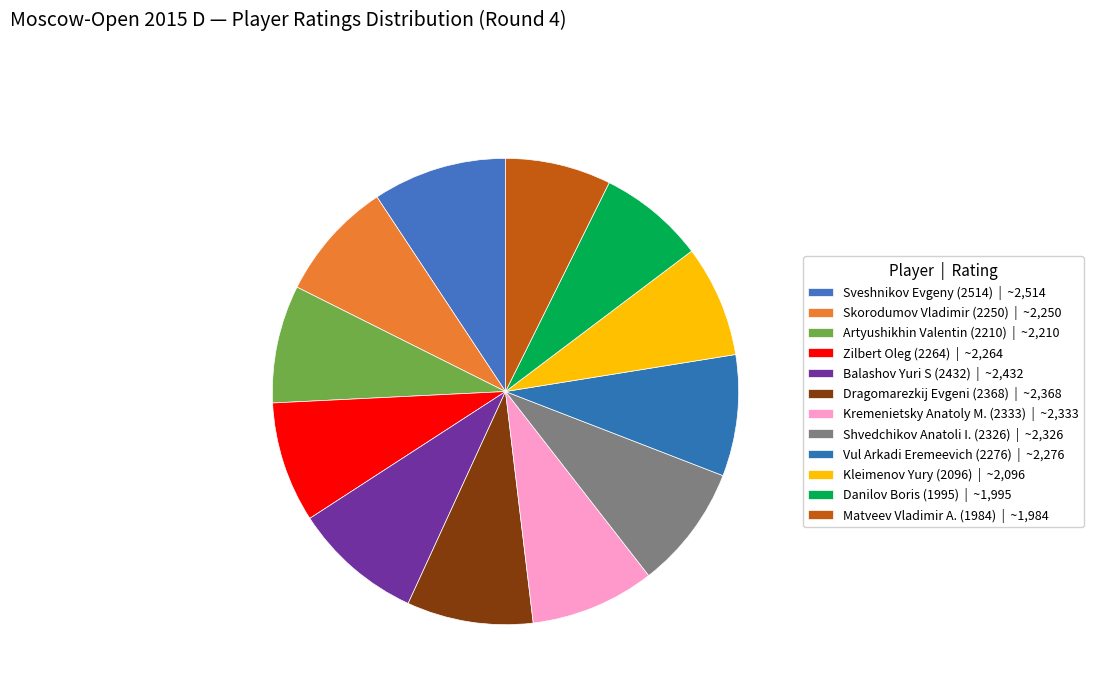

Count the number of slices in the pie.

12